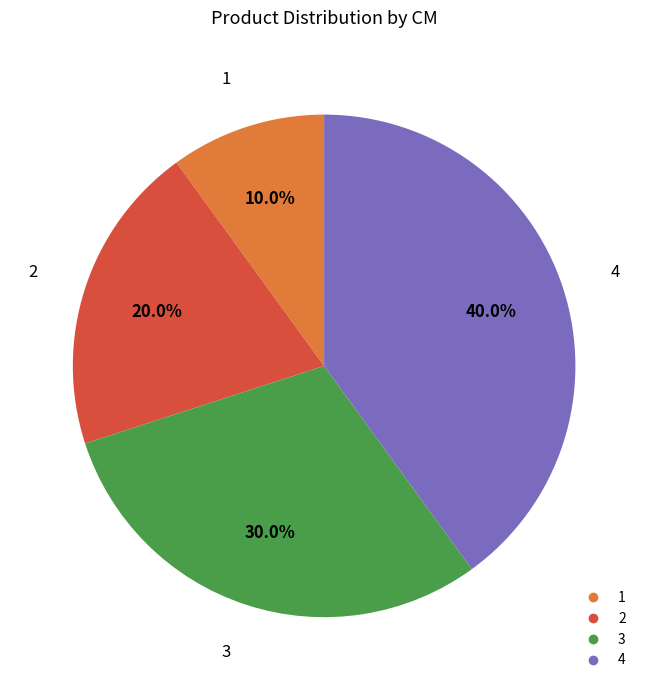

True or false: 3 accounts for 41% of the total.

False